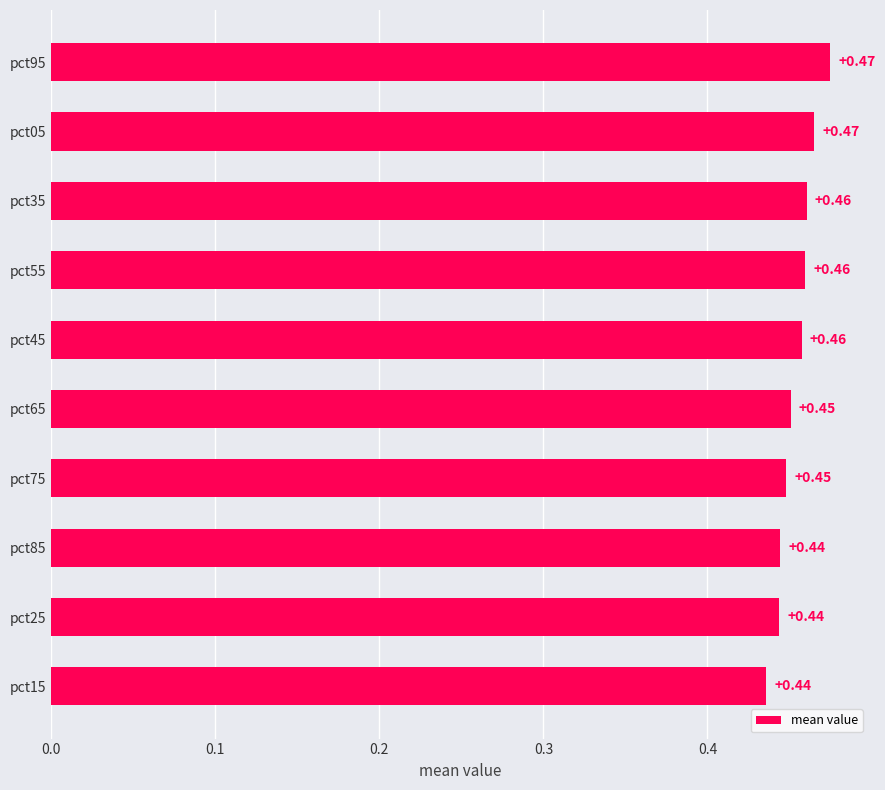

How many bars are there in total?

10